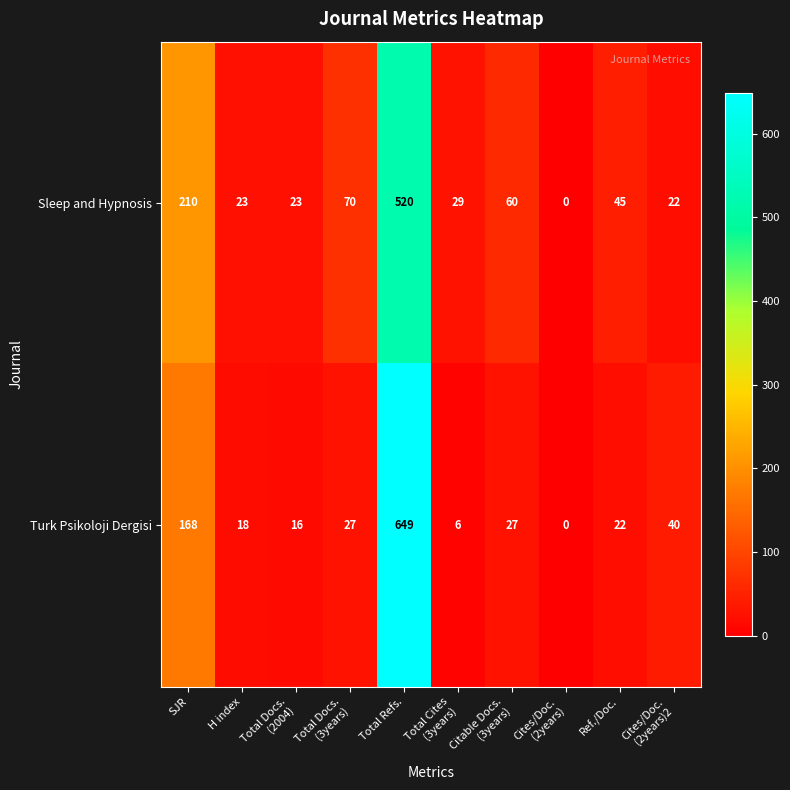

How many series are shown in this chart?

2